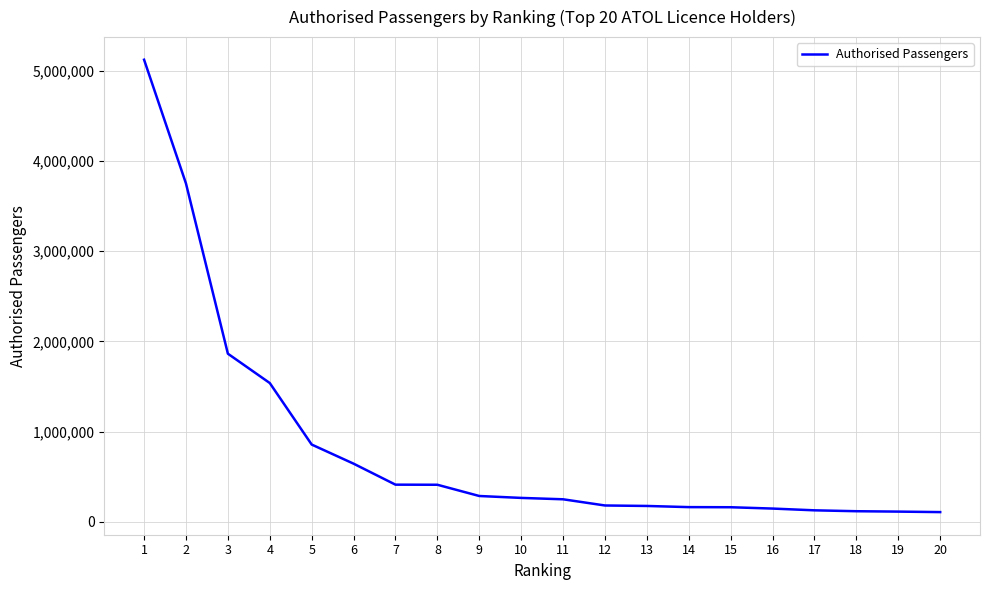

Is it true that the value at 14 is 161966?

True